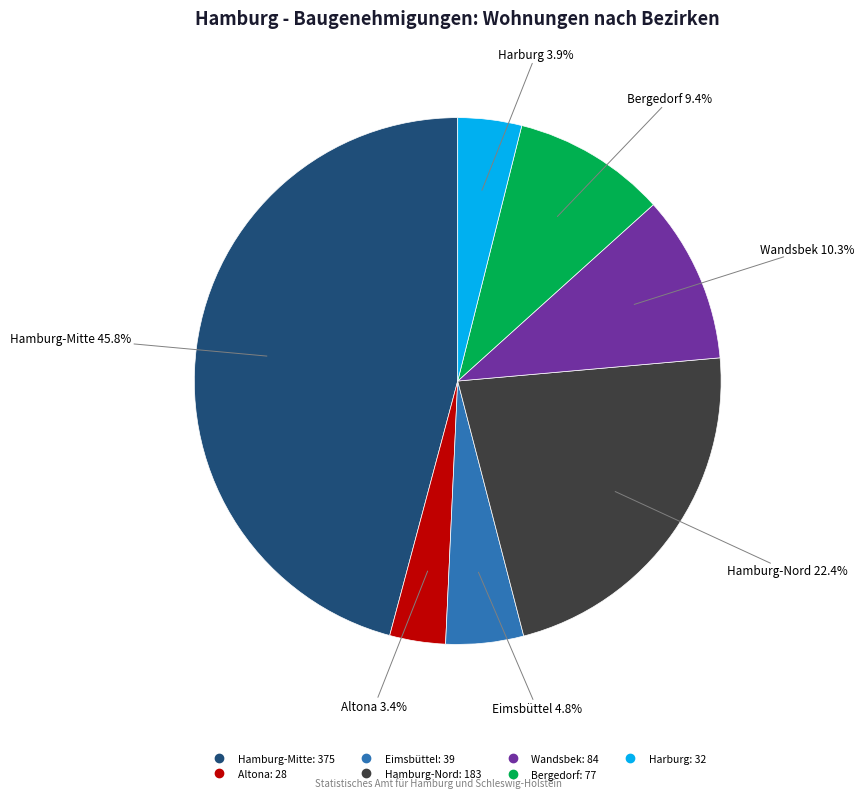

Combined, do Harburg and Altona account for over 50%?

No